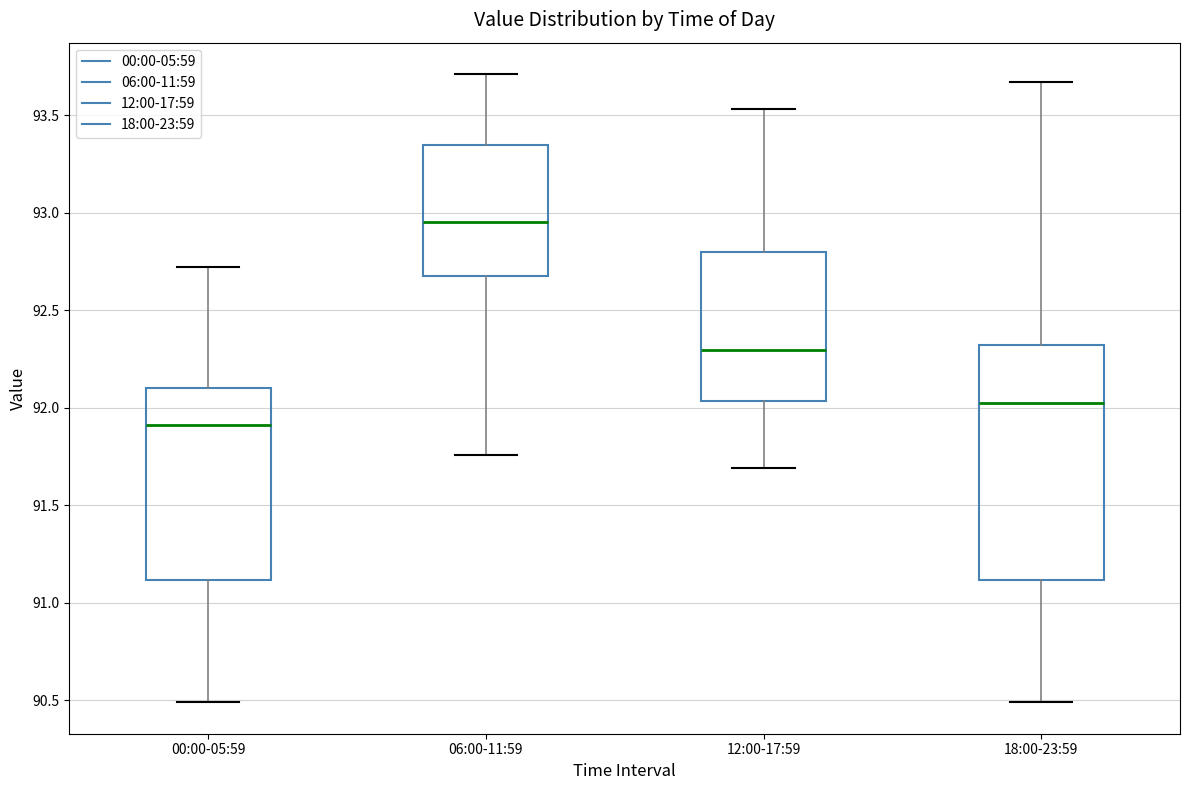

Comparing the boxes themselves (not the whiskers), which one is the tallest?

18:00-23:59